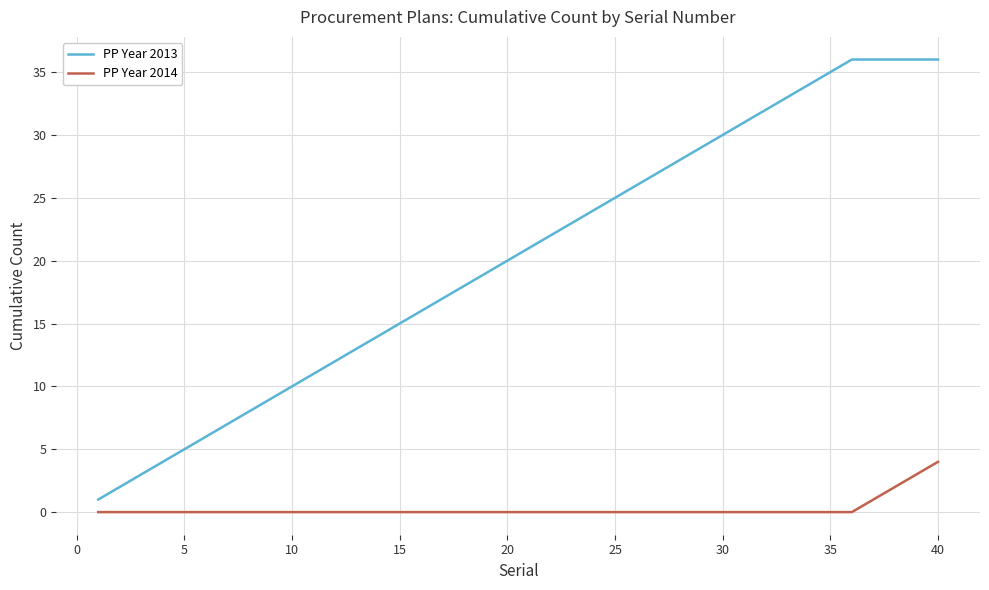

Reading left to right, list all the values displayed in this chart.

PP Year 2013: 1	2	3	4	5	6	7	8	9	10	11	12	13	14	15	16	17	18	19	20	21	22	23	24	25	26	27	28	29	30	31	32	33	34	35	36	36	36	36	36
PP Year 2014: 0	0	0	0	0	0	0	0	0	0	0	0	0	0	0	0	0	0	0	0	0	0	0	0	0	0	0	0	0	0	0	0	0	0	0	0	1	2	3	4